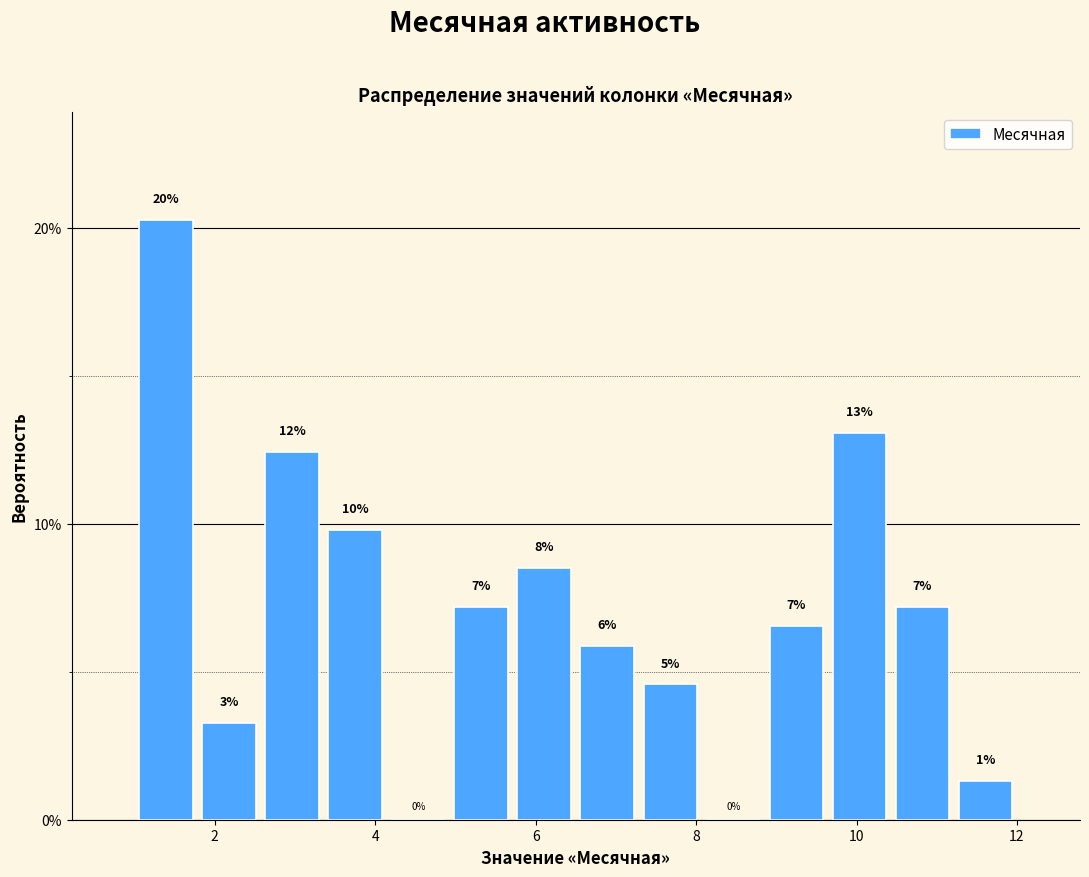

Read against the x-axis, roughly where is the centre of the tallest bar?

1.4